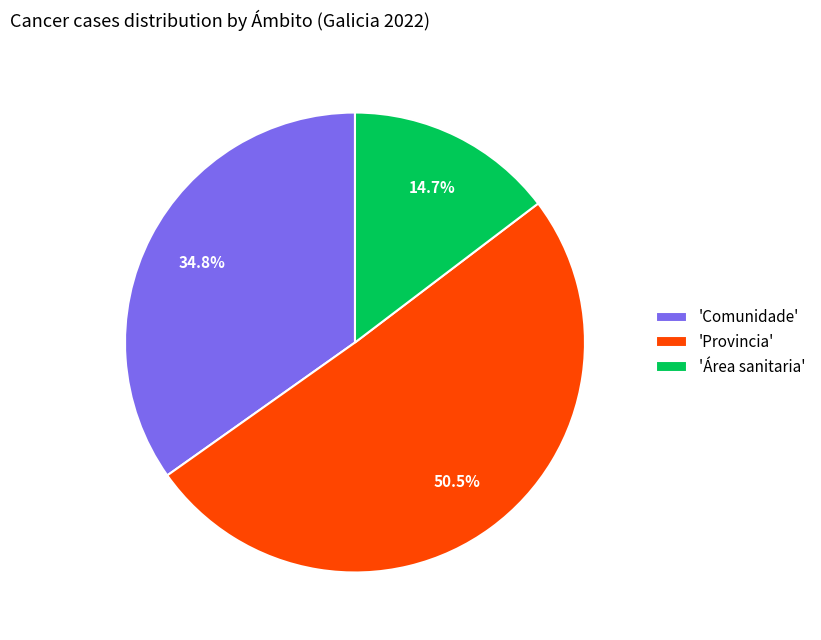

Is there any slice that represents more than half of the pie?

Yes